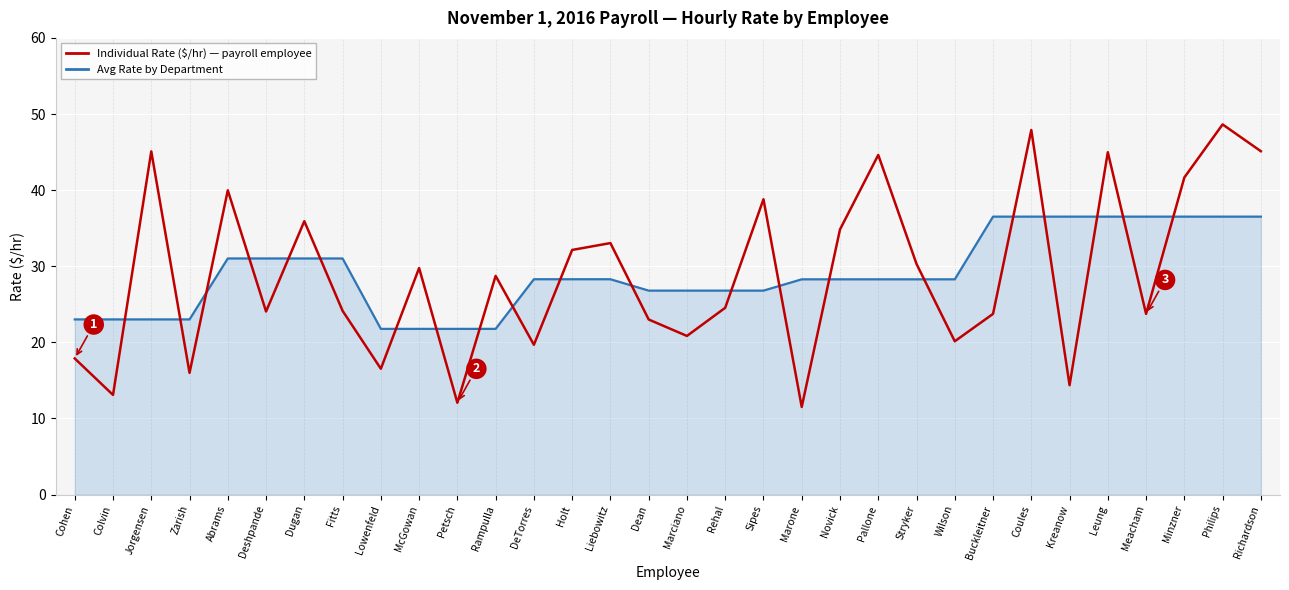

What is the spread (max minus min) of values at Rehal?

2.3